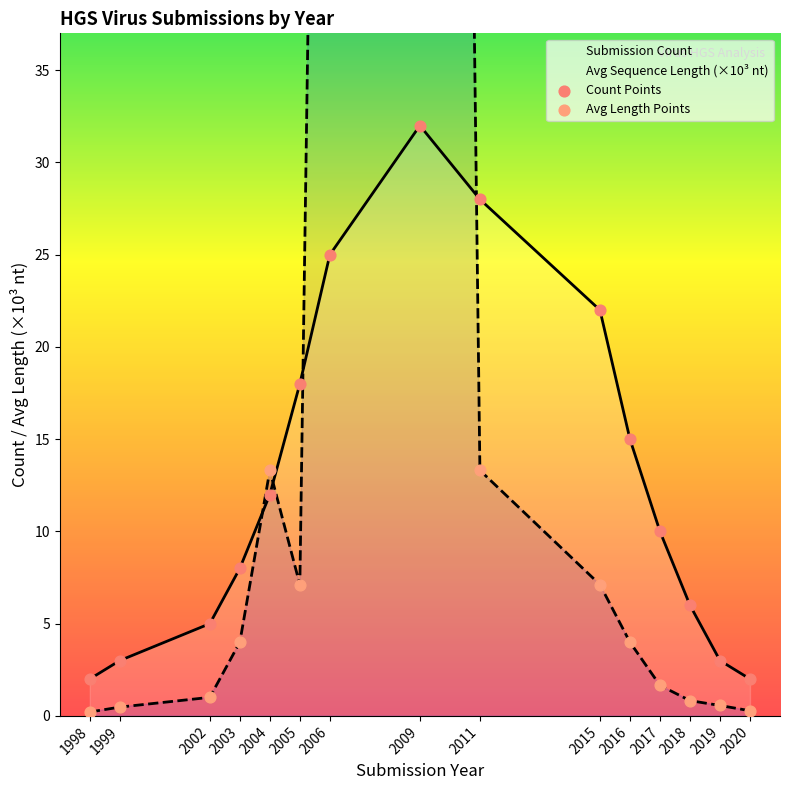

Is the value of Avg_Length at 2017 greater than the value of Count at 2011?

No